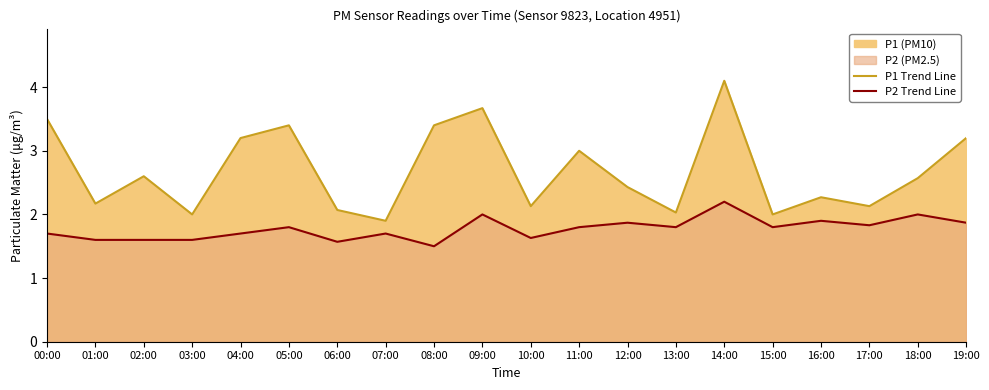

What is the spread (max minus min) of values at 07:00?

0.2